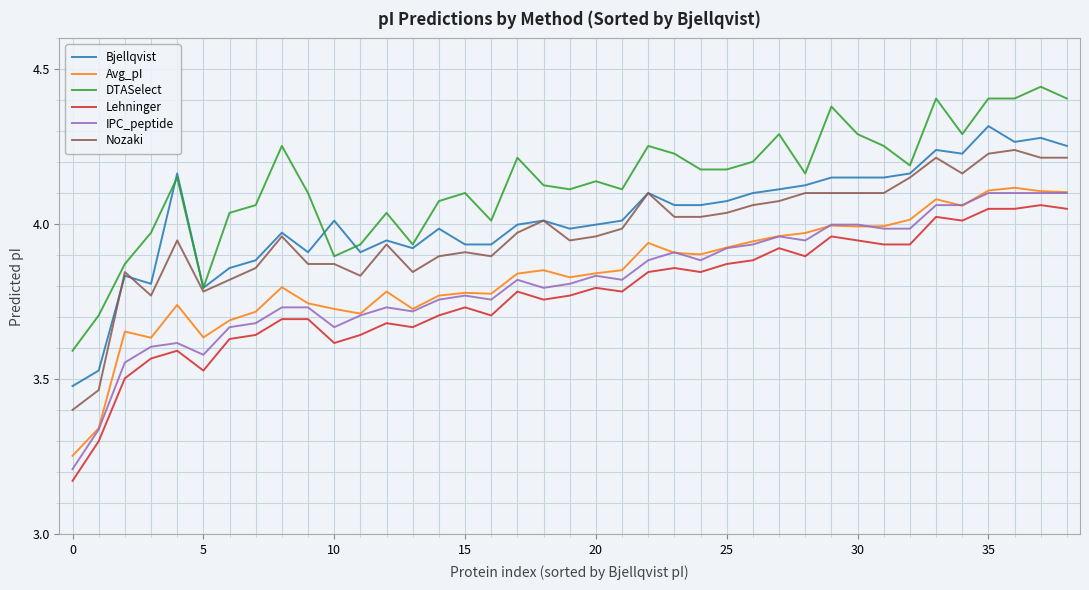

Which series has the widest spread of values?

IPC_peptide